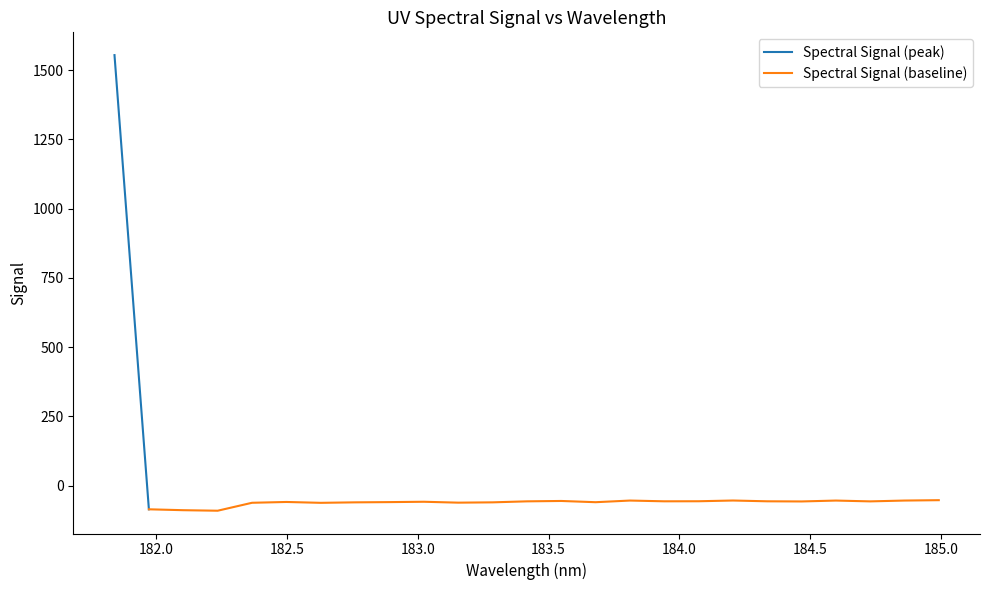

What is the difference between the maximum and minimum values?

1644.9